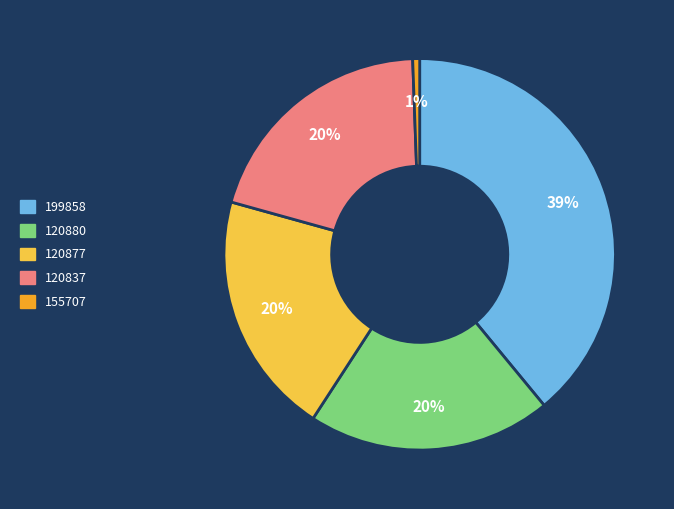

Combined, do 120880 and 120877 account for over 50%?

No